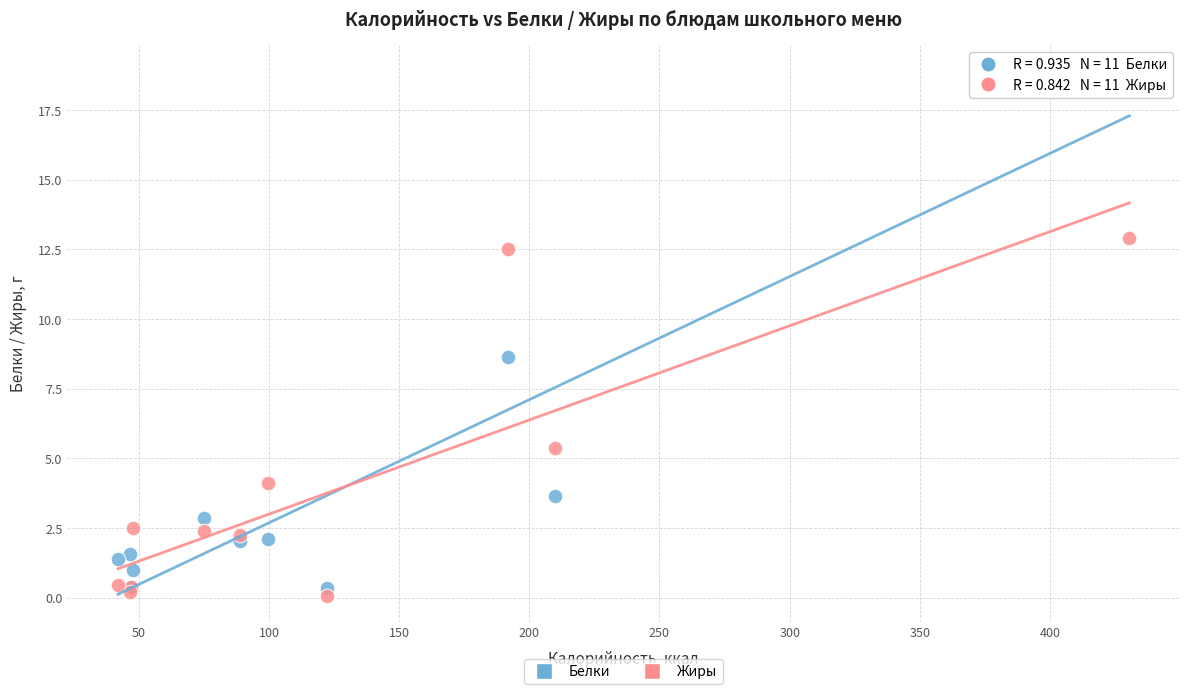

In the Белки series, what Y value is closest to 9?

8.7